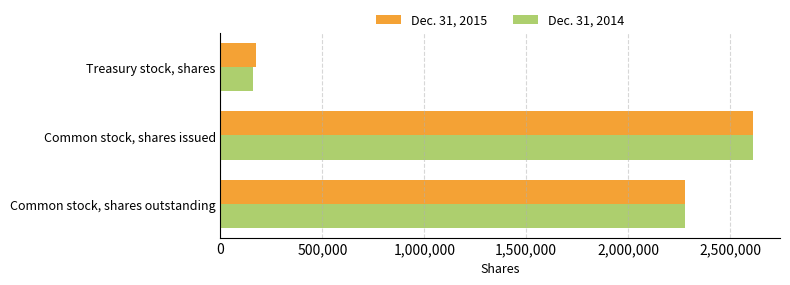

What is the sum of the Dec. 31, 2014 values at Treasury stock, shares and Common stock, shares issued?

2773368